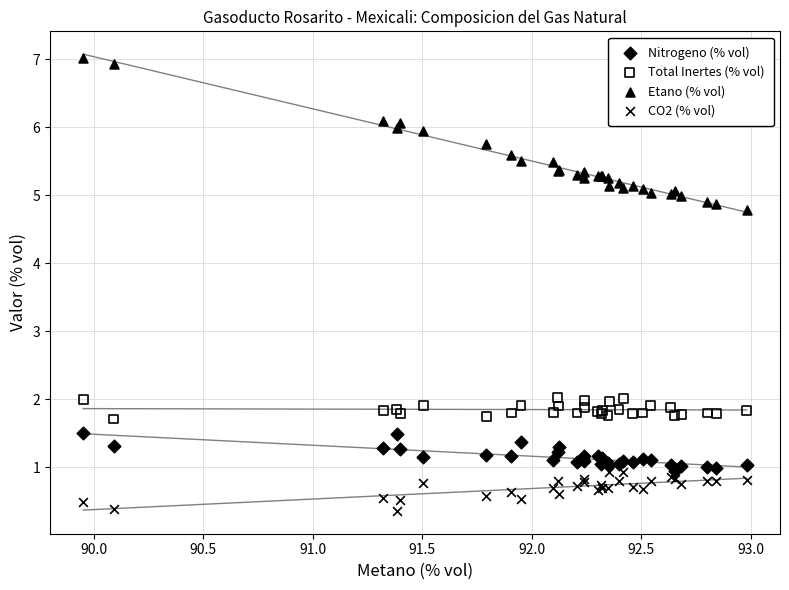

Which series reaches the maximum Y coordinate?

Etano (% vol)